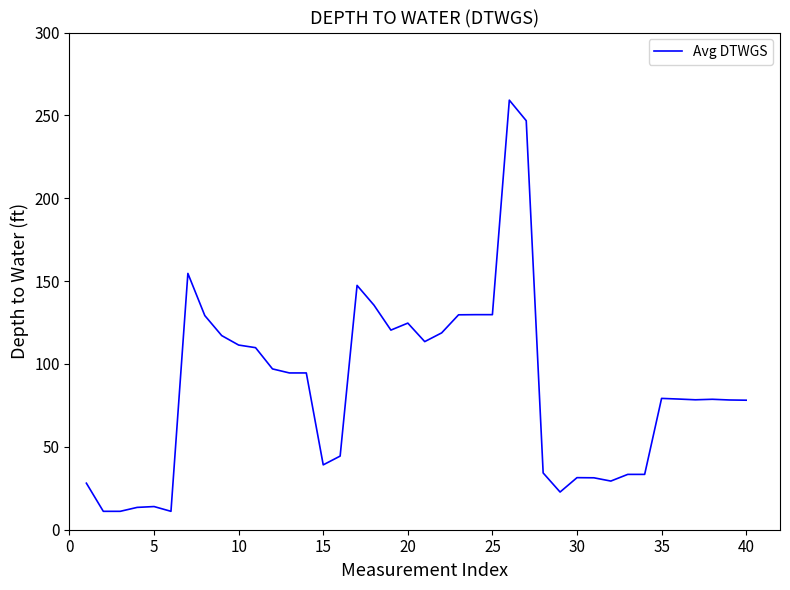

What is the smallest value displayed?

11.1